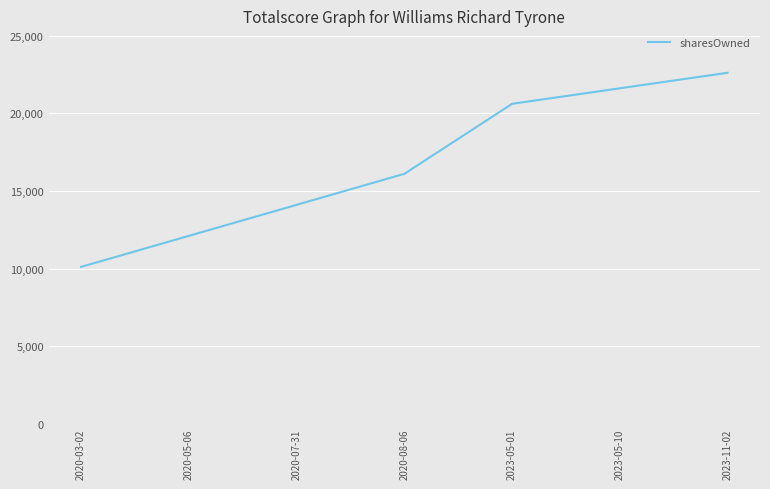

Count the number of categories in the chart.

7